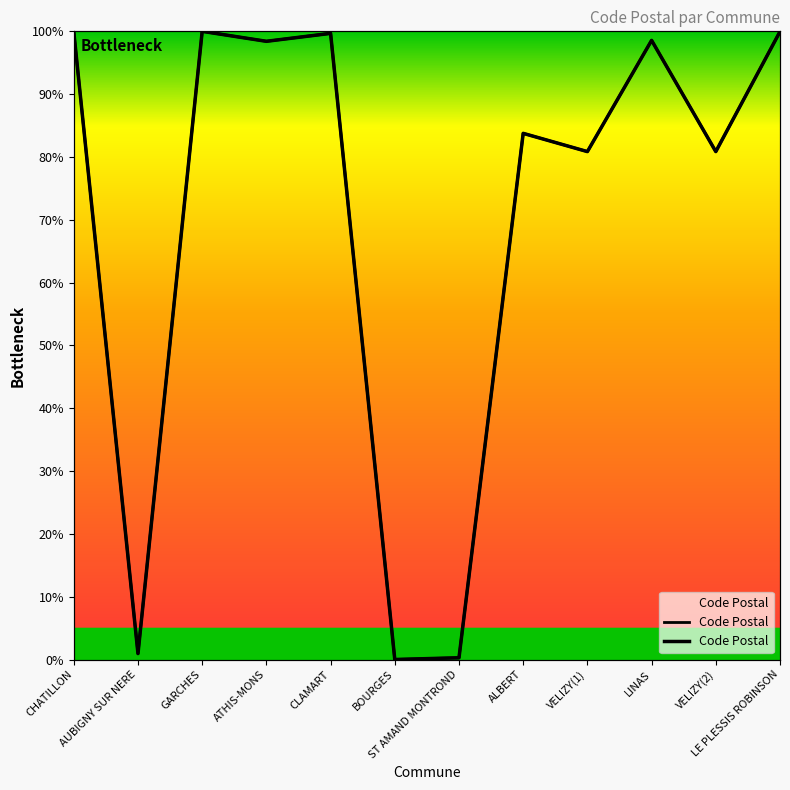

Rank the categories by value from lowest to highest.

BOURGES, ST AMAND MONTROND, AUBIGNY SUR NERE, VELIZY(1), VELIZY(2), ALBERT, ATHIS-MONS, LINAS, CLAMART, CHATILLON, LE PLESSIS ROBINSON, GARCHES